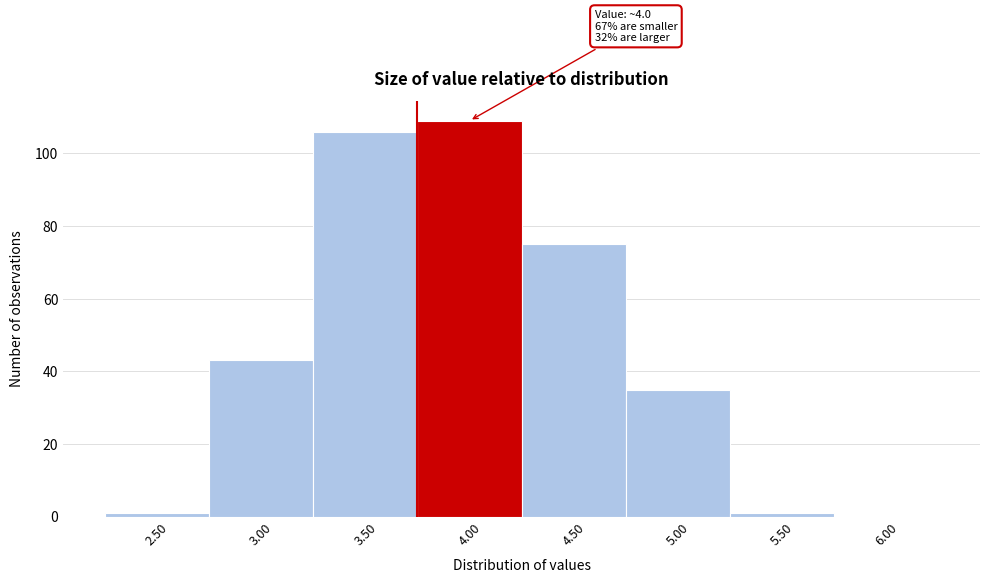

Reading left to right, transcribe all the data shown in this chart.

2.50=1	3.00=43	3.50=106	4.00=109	4.50=75	5.00=35	5.50=1	6.00=0